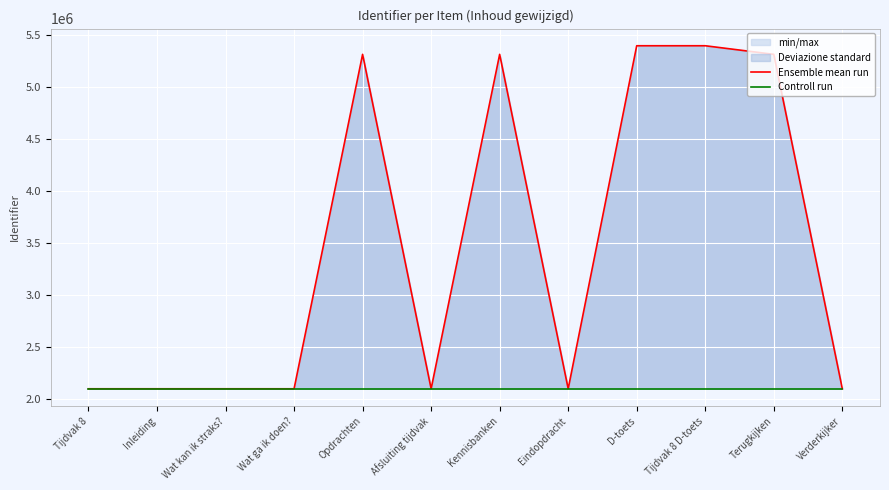

True or false: Controll run and Ensemble mean run intersect in this chart.

False